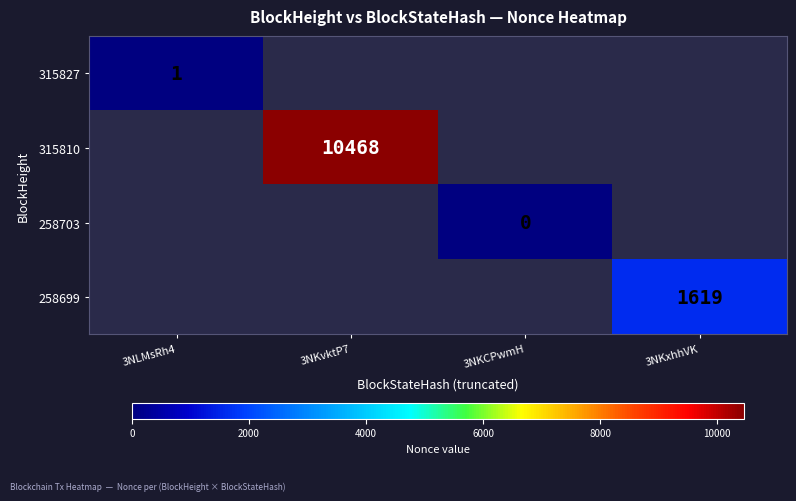

Is the value of 258699 at 3NKxhhVK greater than the value of 315827 at 3NLMsRh4?

Yes